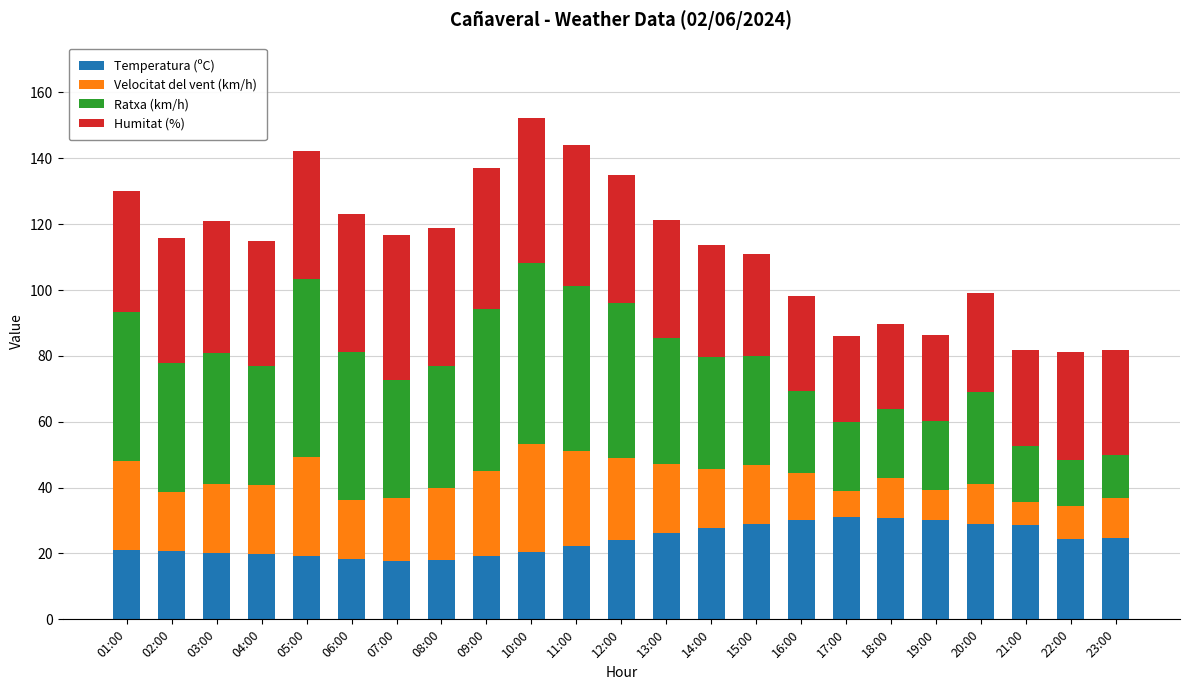

What is the minimum value for Temperatura (ºC)?

17.7